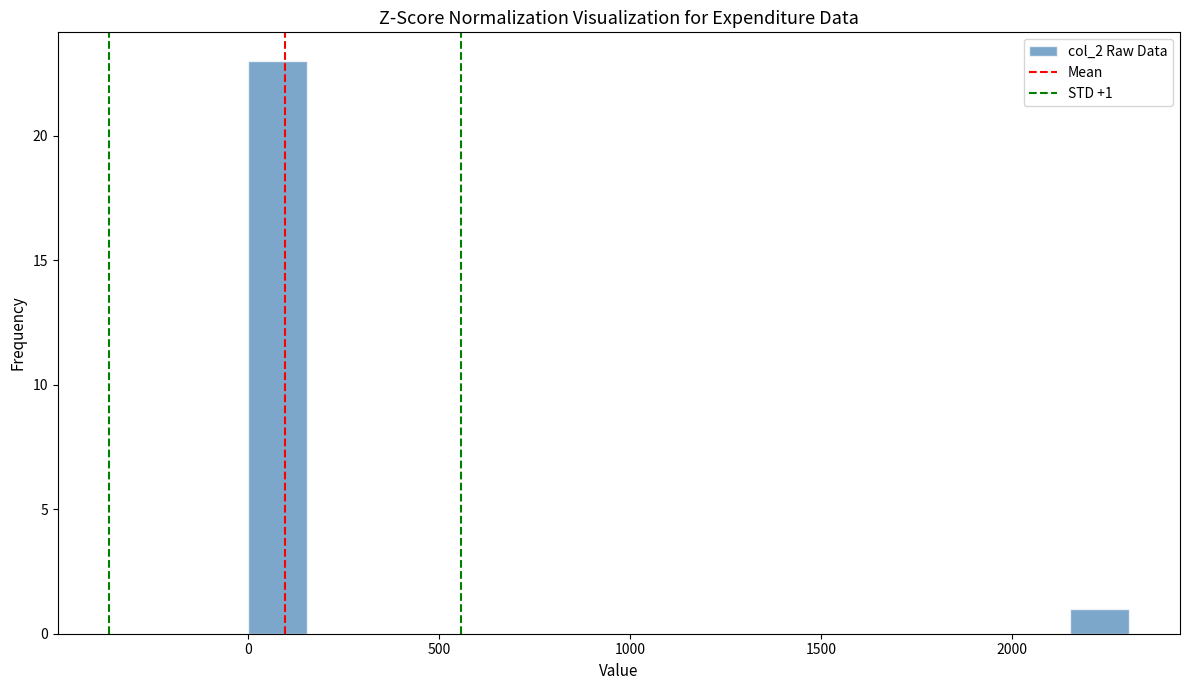

Around what value on the x-axis is the tallest bar? Give the approximate position of its centre, as read against the axis.

100